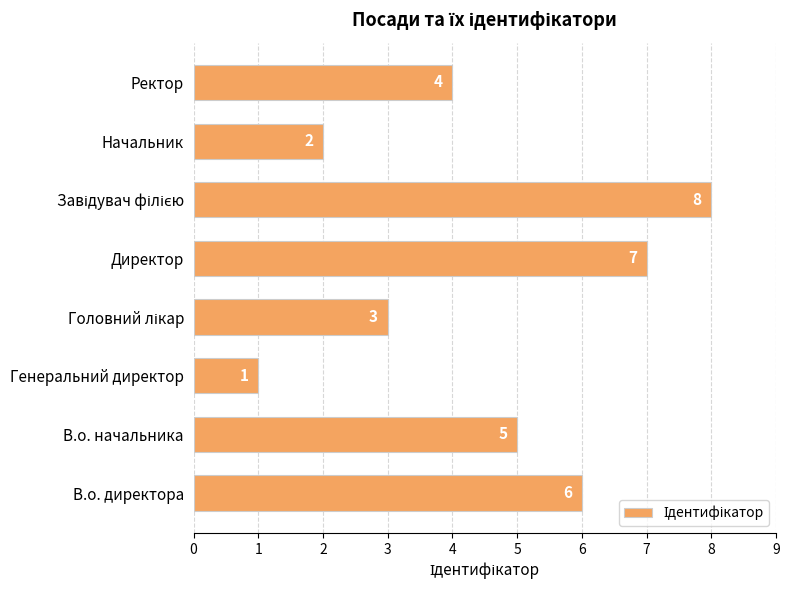

Approximately how many times larger is the value at Директор compared to В.о. директора?

1.2